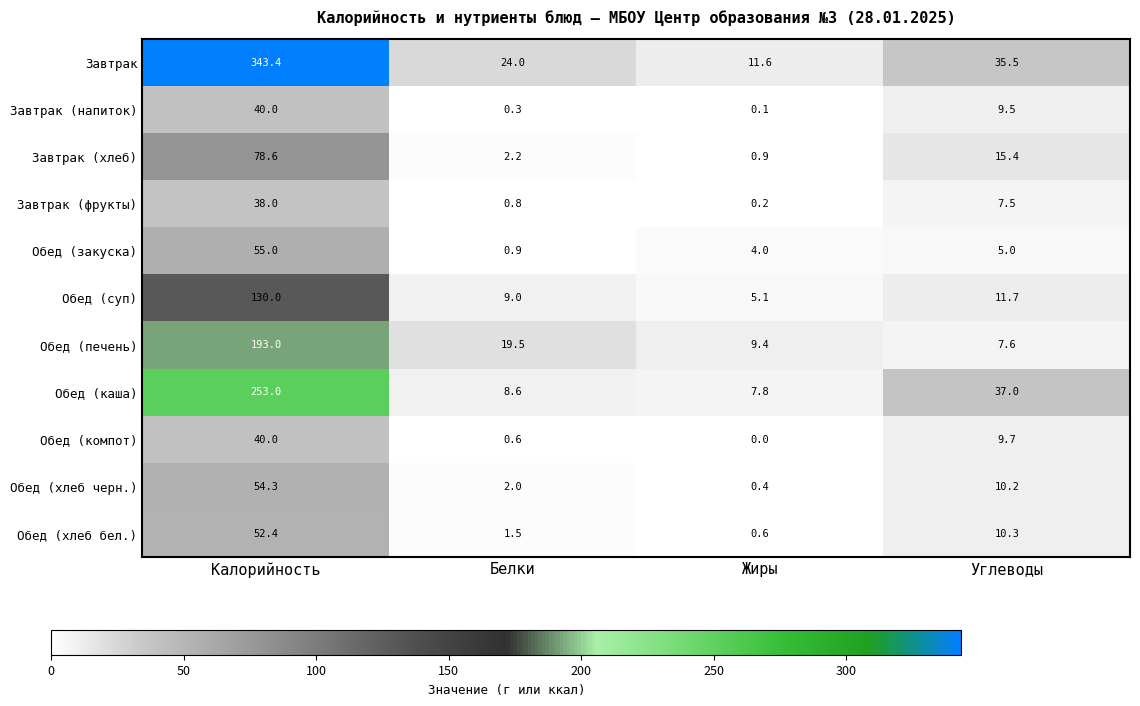

What value does the Завтрак (напиток) series have at Калорийность?

40.0